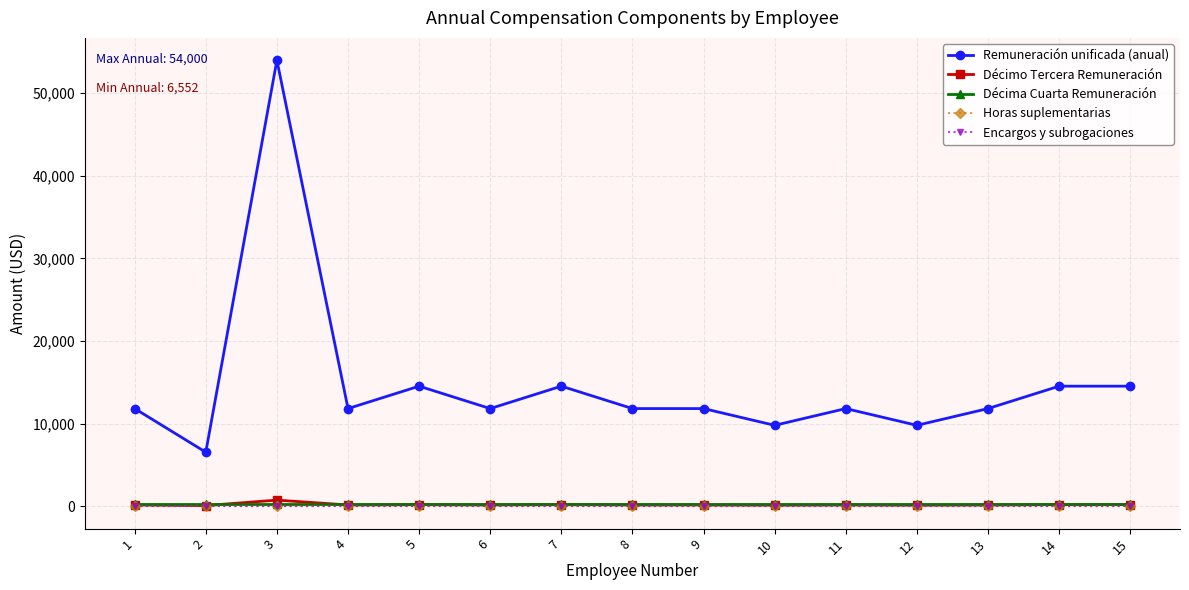

Does the chart have visible grid lines?

Yes